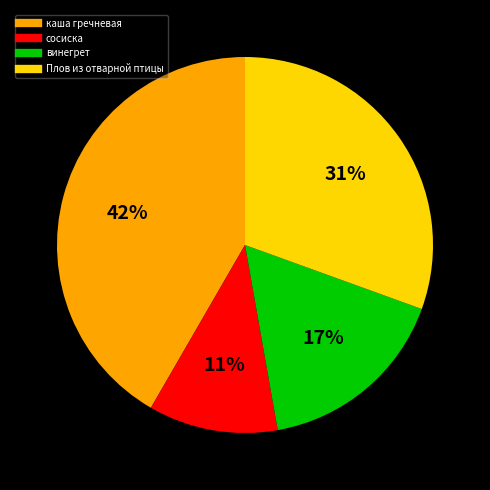

Is there a majority slice in this chart?

No